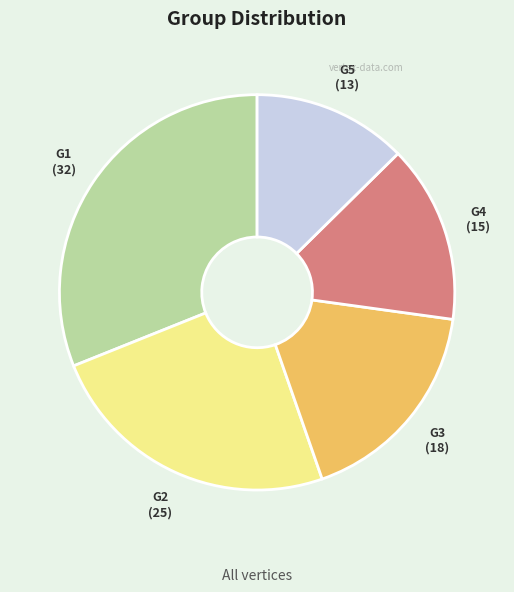

How many slices are in this pie chart?

5